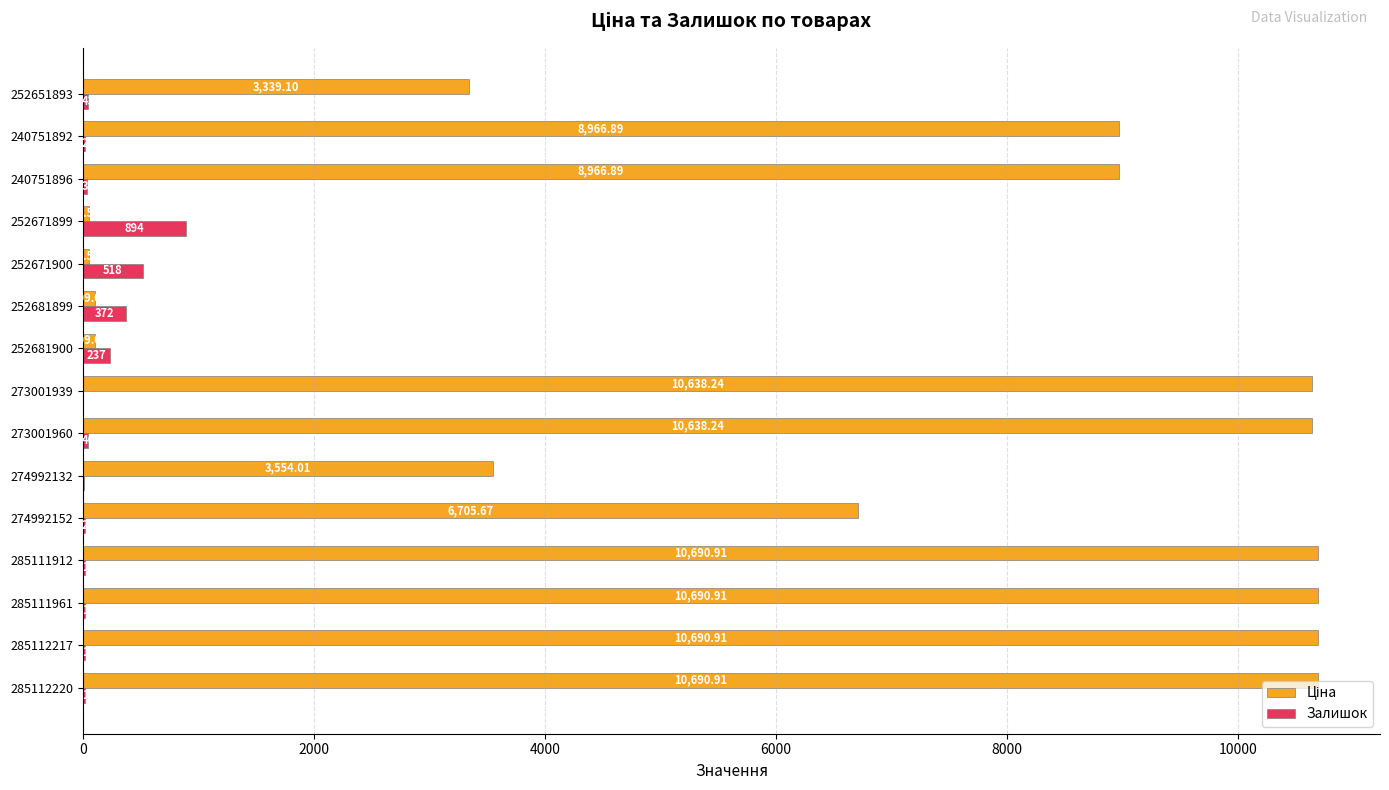

Between 285112220 and 285111961, which series saw the biggest shift?

Залишок